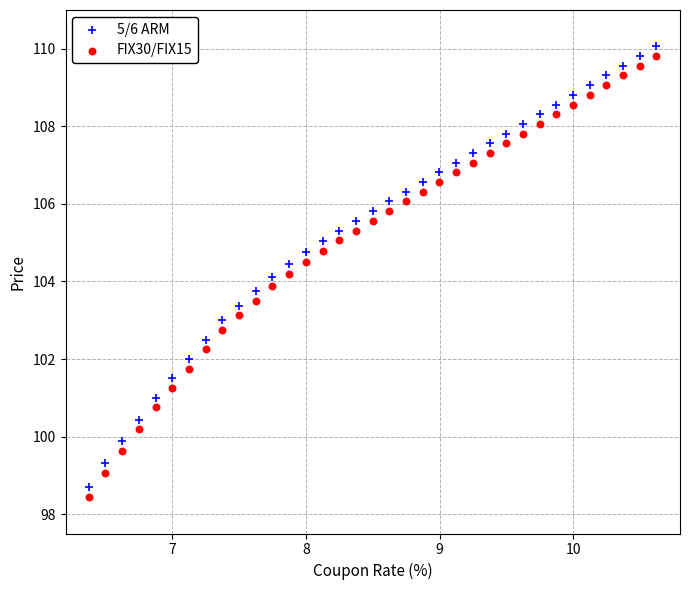

Across all data points, what is the range of X values (max minus min)?

4.3